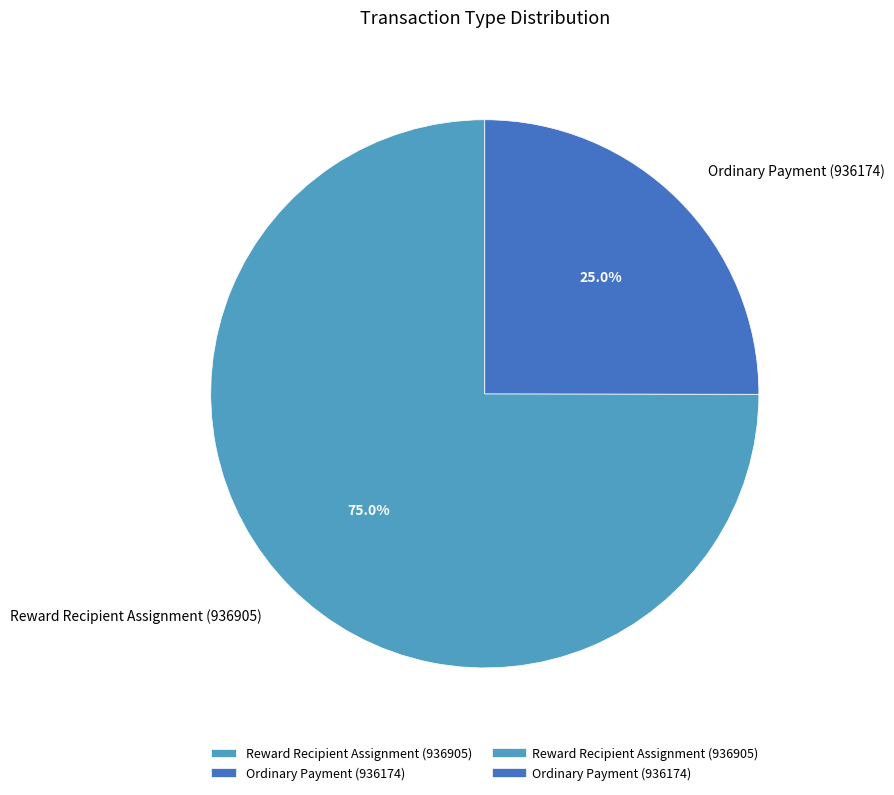

What is the ratio of the value at Ordinary Payment (936174) to the value at Reward Recipient Assignment (936905)?

0.3